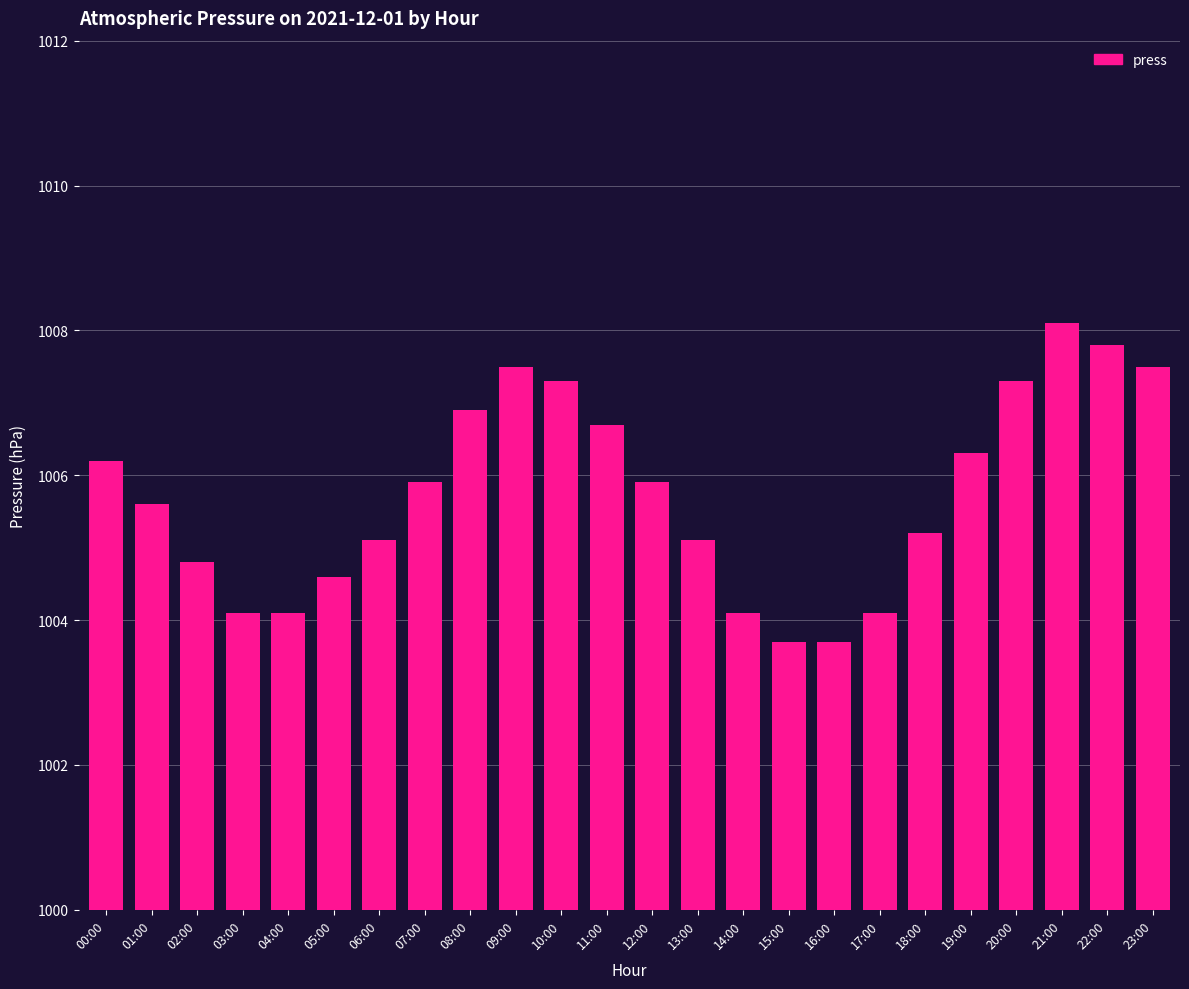

What position from the right is 08:00?

16